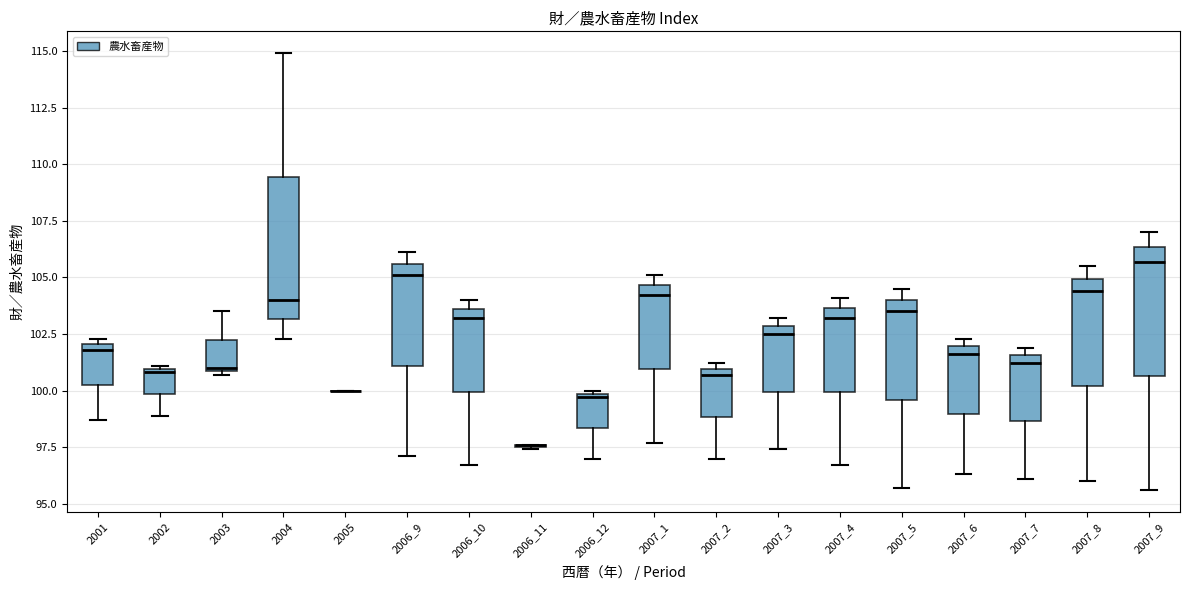

Reading left to right, transcribe this box plot: for each box, give where its median line is, the range the box spans, and where its two whiskers end, as read against the y-axis. The values are not printed on the chart, so give them approximately, as read against the axis.

2001: median 102.0 (just below the box's upper edge), box 100.5 to 102.0, whiskers 98.5 to 102.5
2002: median 101.0, box 100.0 to 101.0, whiskers 99.0 to 101.0 (just above the box's upper edge)
2003: median 101.0 (just above the box's lower edge), box 101.0 to 102.5, whiskers 100.5 to 103.5
2004: median 104.0, box 103.0 to 109.5, whiskers 102.5 to 115.0
2005: box collapsed to a line at 100.0, whiskers 100.0 to 100.0
2006_9: median 105.0, box 101.0 to 105.5, whiskers 97.0 to 106.0
2006_10: median 103.0, box 100.0 to 103.5, whiskers 96.5 to 104.0
2006_11: box collapsed to a line at 97.5, whiskers 97.5 to 97.5
2006_12: median 99.5, box 98.5 to 100.0, whiskers 97.0 to 100.0 (just above the box's upper edge)
2007_1: median 104.0, box 101.0 to 104.5, whiskers 97.5 to 105.0
2007_2: median 100.5, box 99.0 to 101.0, whiskers 97.0 to 101.0 (just above the box's upper edge)
2007_3: median 102.5, box 100.0 to 103.0, whiskers 97.5 to 103.0 (just above the box's upper edge)
2007_4: median 103.0, box 100.0 to 103.5, whiskers 96.5 to 104.0
2007_5: median 103.5, box 99.5 to 104.0, whiskers 95.5 to 104.5
2007_6: median 101.5, box 99.0 to 102.0, whiskers 96.5 to 102.5
2007_7: median 101.0, box 98.5 to 101.5, whiskers 96.0 to 102.0
2007_8: median 104.5, box 100.0 to 105.0, whiskers 96.0 to 105.5
2007_9: median 105.5, box 100.5 to 106.5, whiskers 95.5 to 107.0